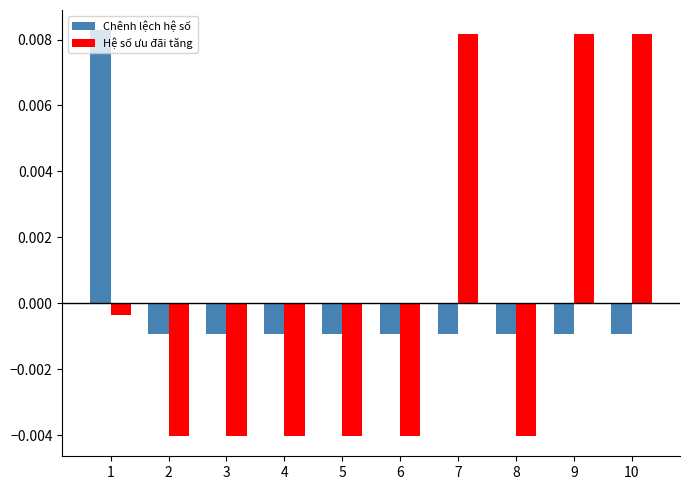

Between 4 and 10, which series saw the biggest shift?

Hệ số ưu đãi tăng